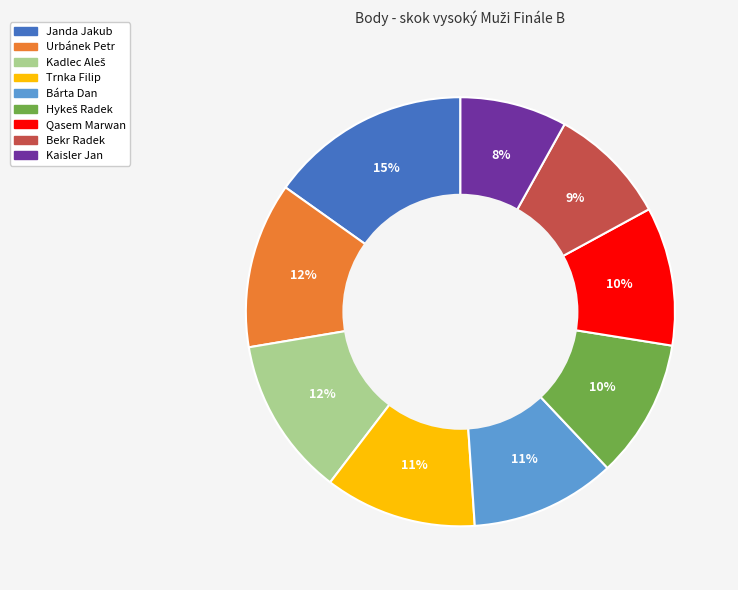

Is there a majority slice in this chart?

No